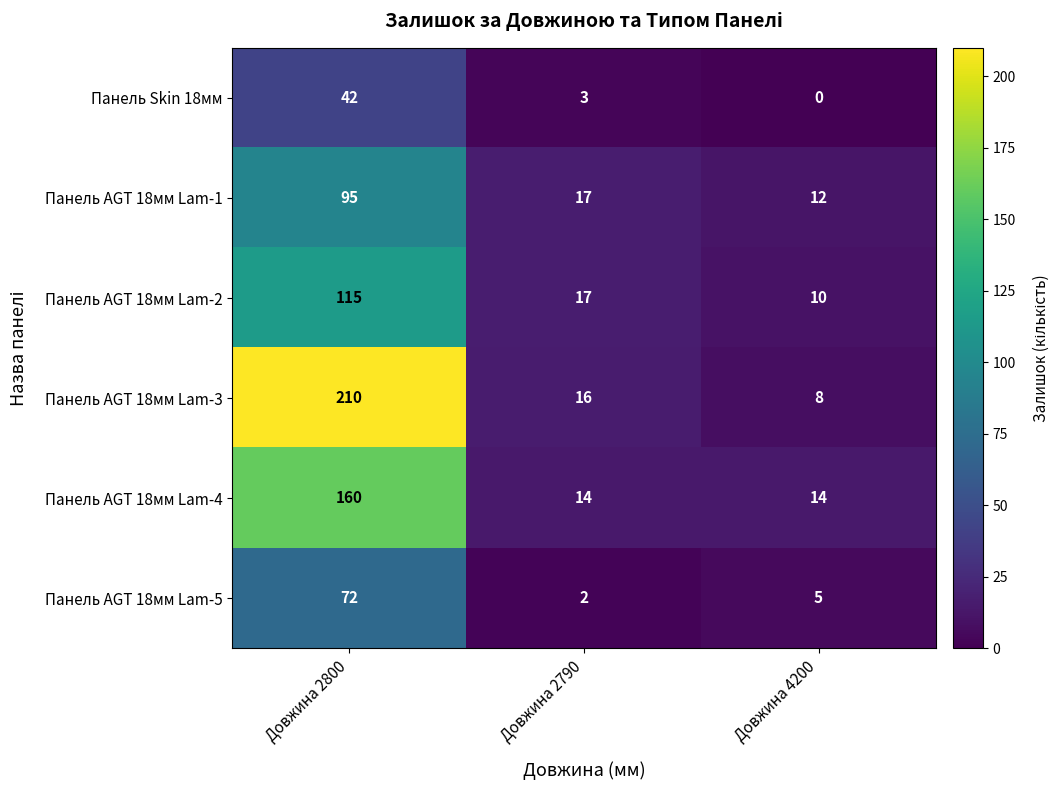

List the labels in order of Панель AGT 18мм Lam-2 value, smallest first.

Довжина 4200, Довжина 2790, Довжина 2800